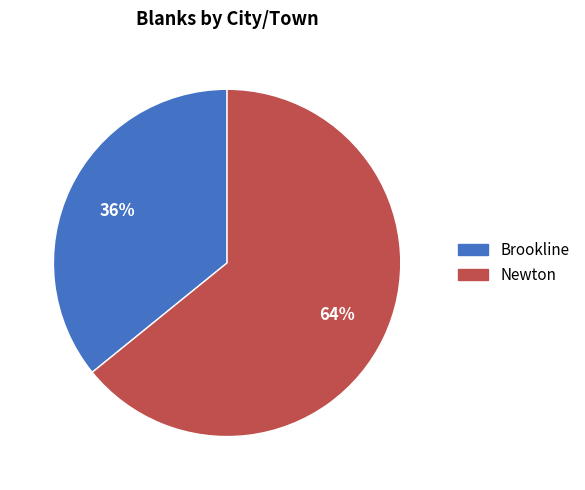

What percentage is the Brookline slice, to the nearest percent?

36%